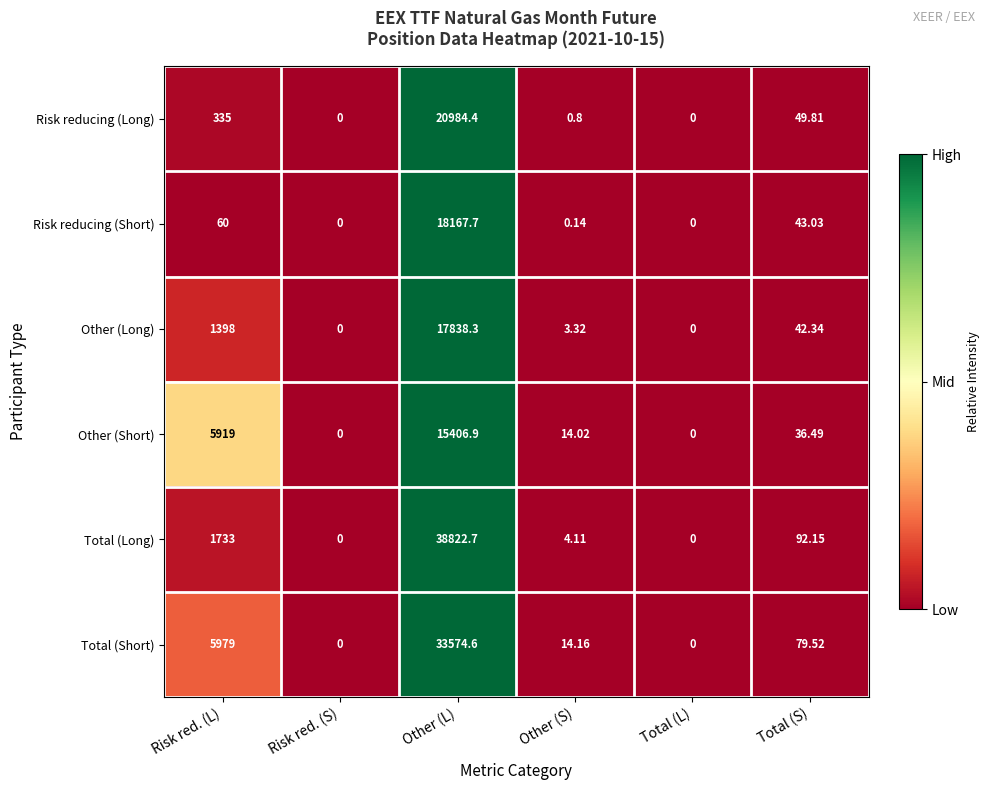

Which category has the highest value across all series?

Other (L)